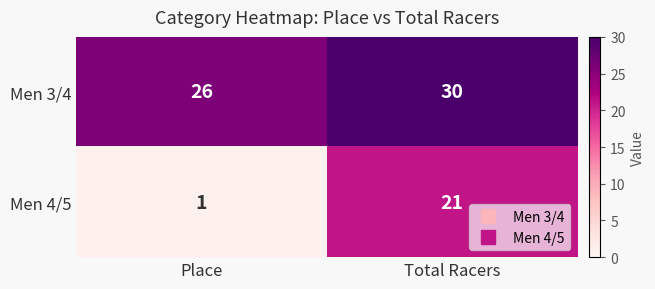

Reading left to right, list all the values displayed in this chart.

Men 3/4: Place=26	Total Racers=30
Men 4/5: Place=1	Total Racers=21